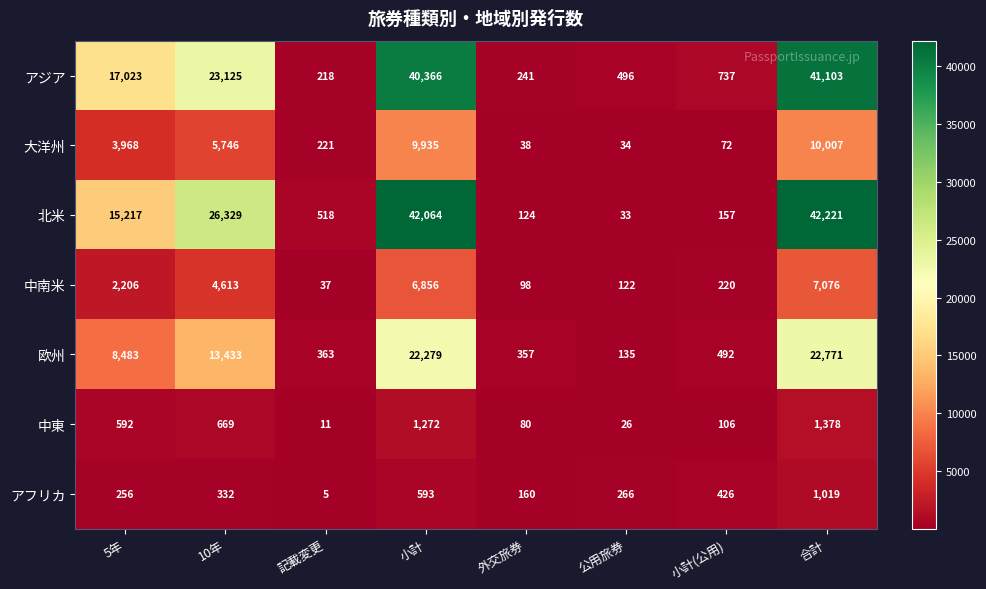

Which series has the largest total across all categories?

北米